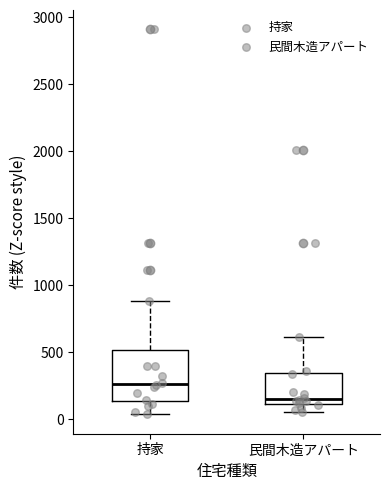

Reading left to right, transcribe this box plot: for each box, give where its median line is, the range the box spans, and where its two whiskers end, as read against the y-axis. The values are not printed on the chart, so give them approximately, as read against the axis.

持家: median 250, box 150 to 500, whiskers 50 to 900
民間木造アパート: median 150, box 100 to 350, whiskers 50 to 600